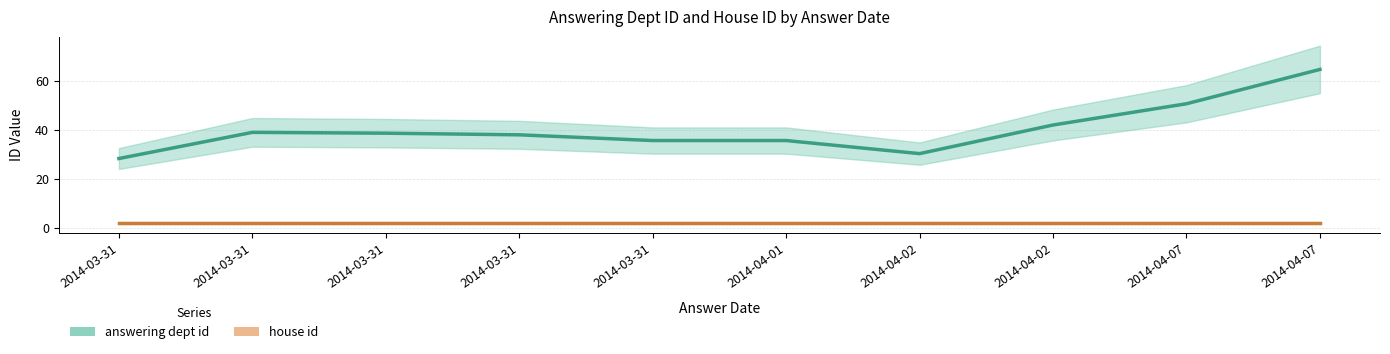

Rank the series at 2014-04-07 from highest to lowest value.

answering dept id, house id